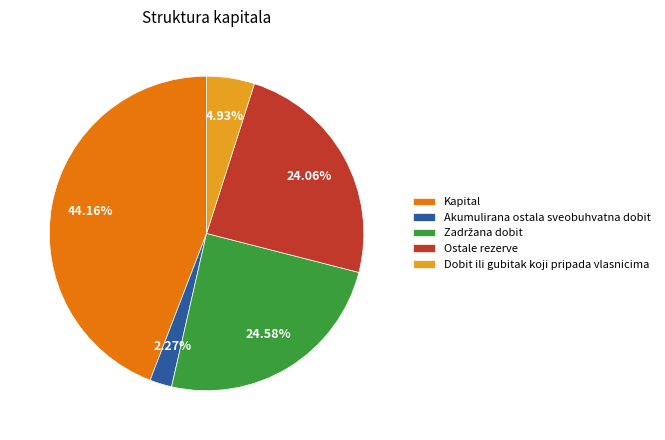

How many segments does this pie chart have?

5